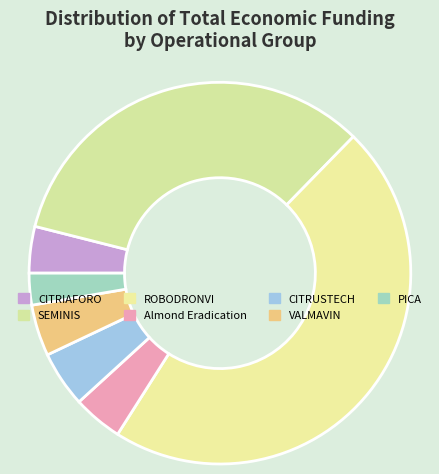

Is it true that SEMINIS is 40% of the pie?

False